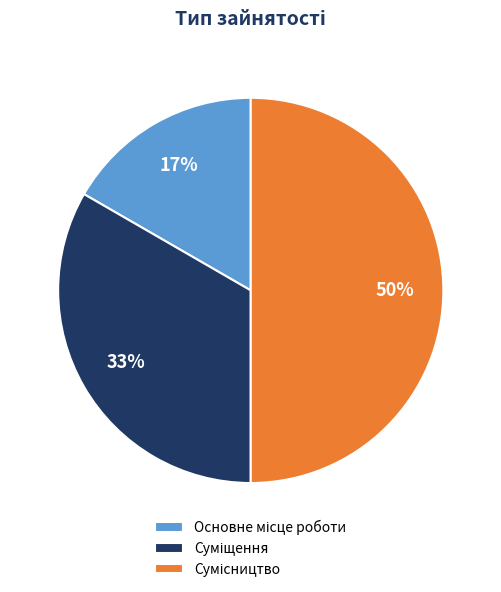

To the nearest percent, what is the difference between the largest and smallest slice percentages?

33%